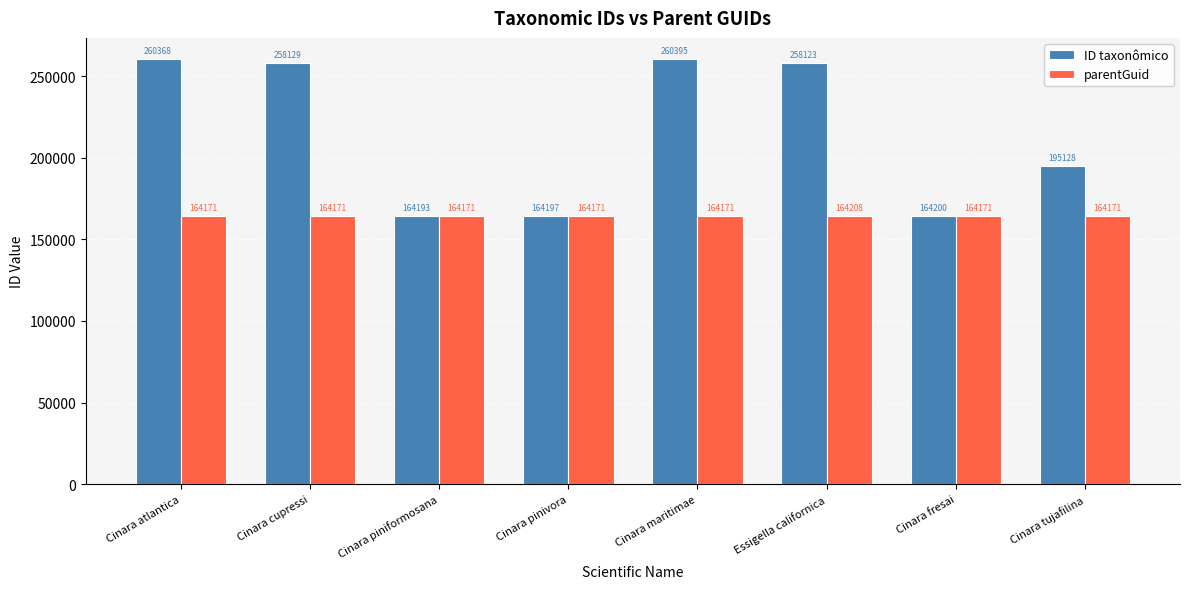

Which series changed the most between Cinara cupressi and Cinara pinivora?

ID taxonômico